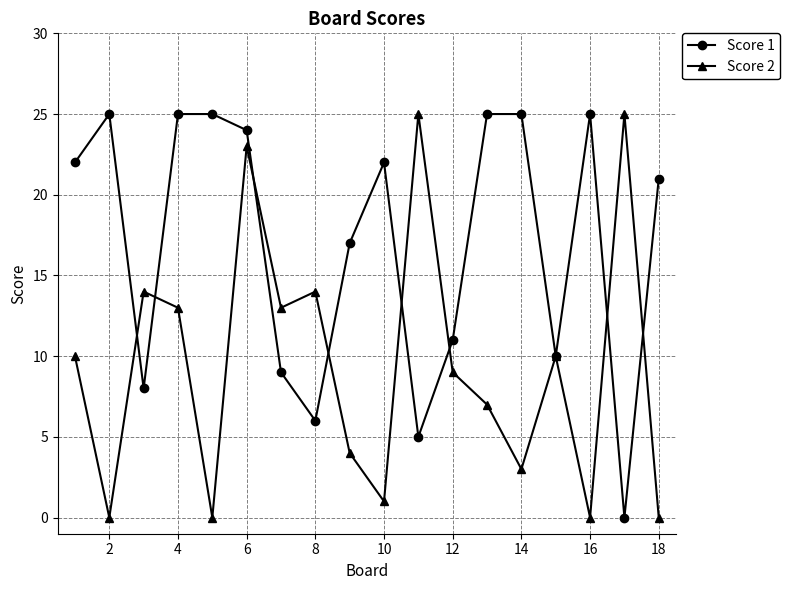

What is the maximum value shown in the chart?

25